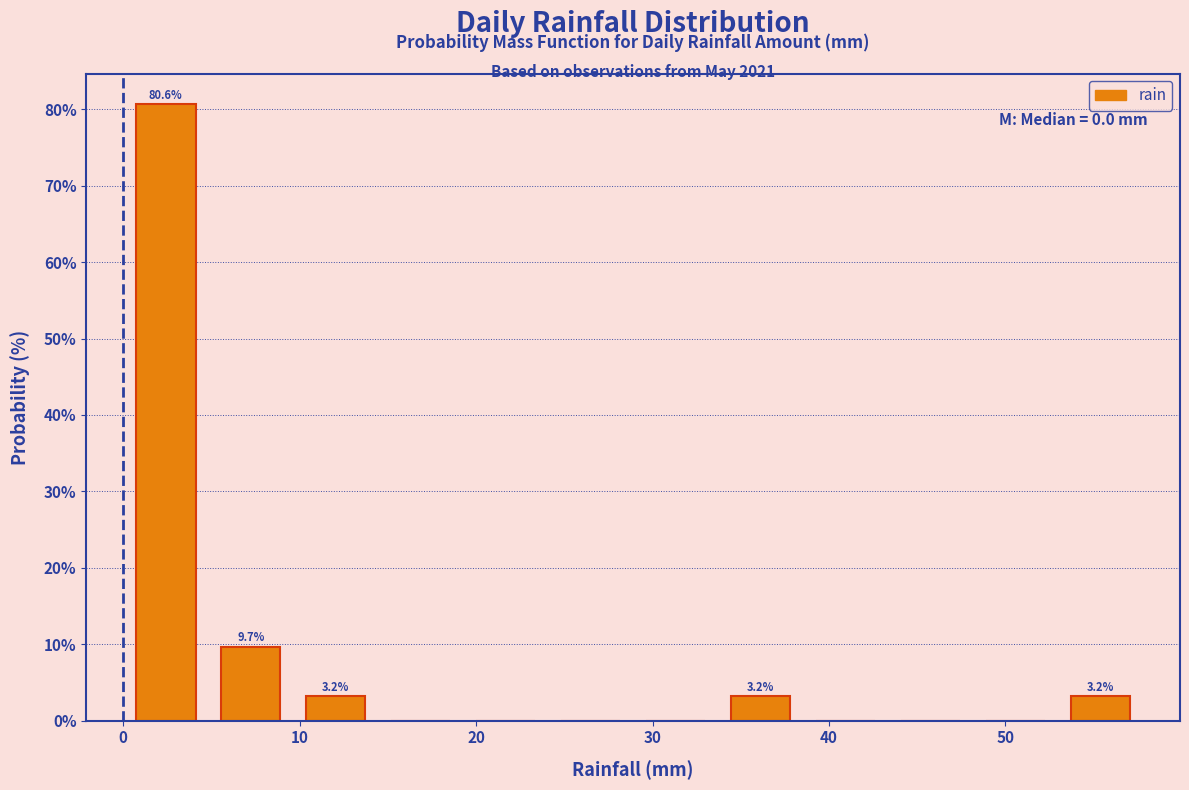

Which range on the x-axis has the tallest bar?

0 to 5